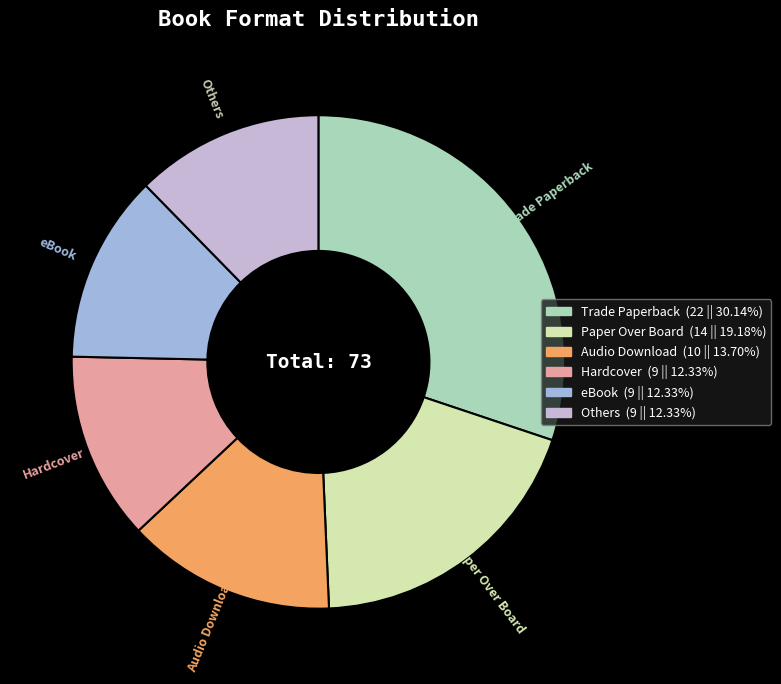

Is there a majority slice in this chart?

No